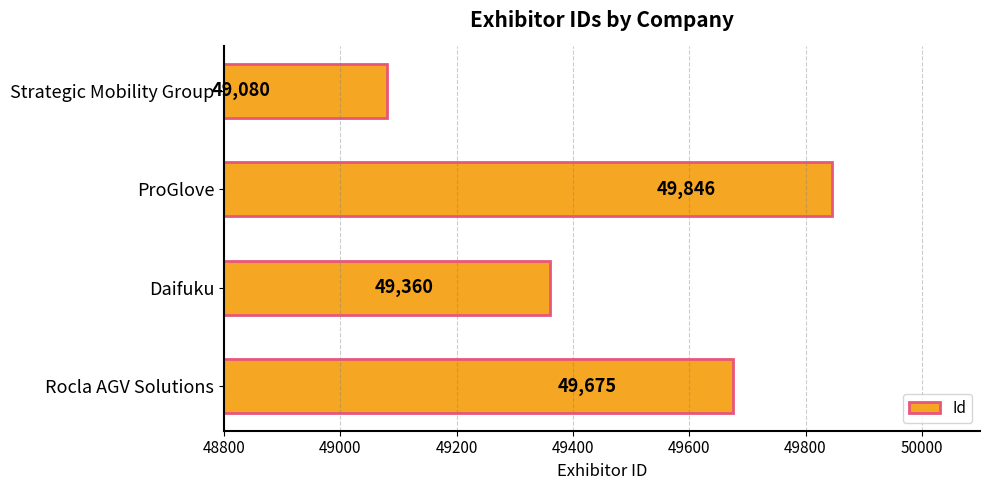

Rank the categories by value from lowest to highest.

Strategic Mobility Group, Daifuku, Rocla AGV Solutions, ProGlove